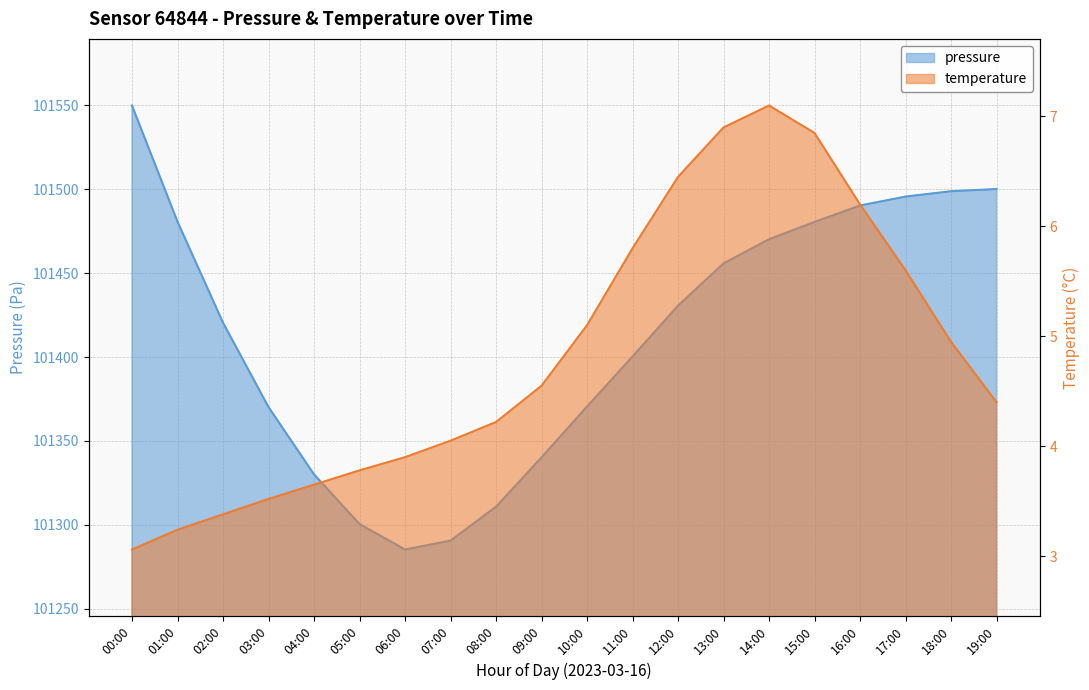

Reading left to right, what are all the values shown in this chart?

pressure: 101549.9	101480.7	101420.5	101370.2	101330.1	101300.5	101285.3	101290.6	101310.8	101340.2	101370.5	101400.3	101430.6	101455.8	101470.2	101480.5	101490.3	101495.6	101498.8	101500.1
temperature: 3.1	3.2	3.4	3.5	3.6	3.8	3.9	4.0	4.2	4.5	5.1	5.8	6.5	6.9	7.1	6.8	6.2	5.6	5.0	4.4